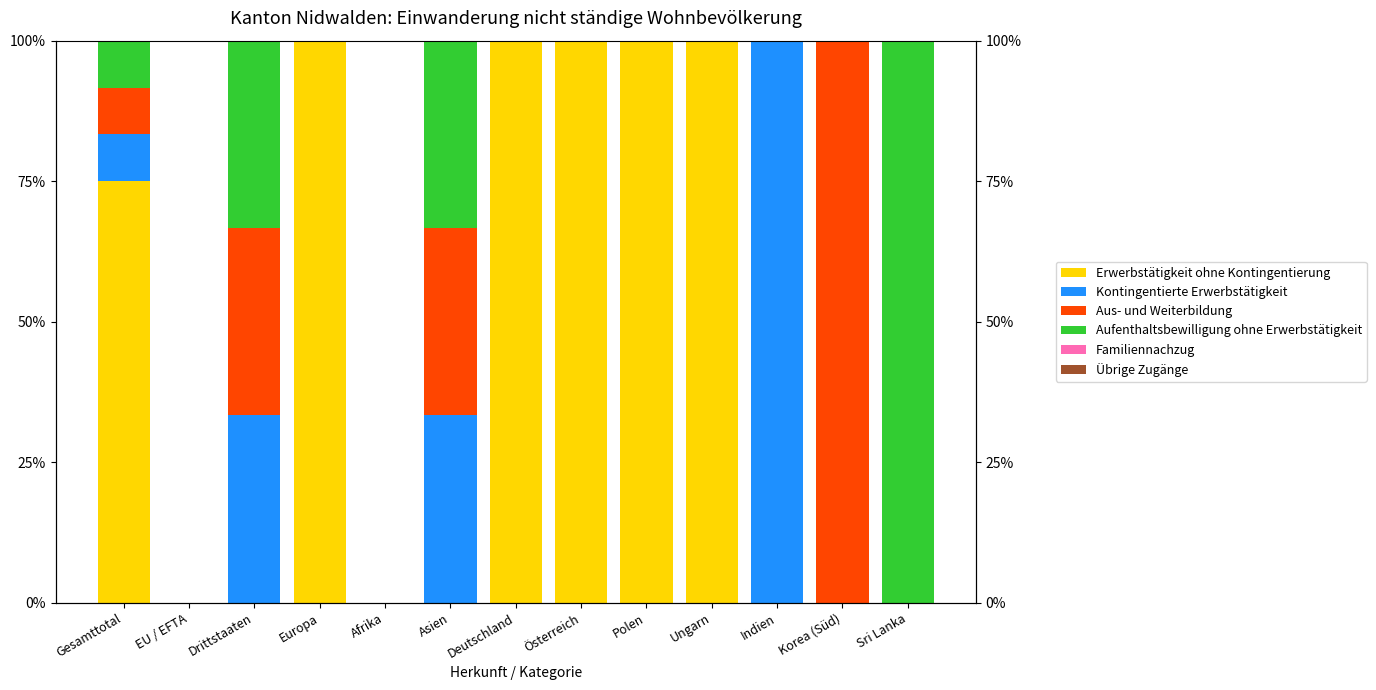

At which label is Familiennachzug closest to 0?

Gesamttotal